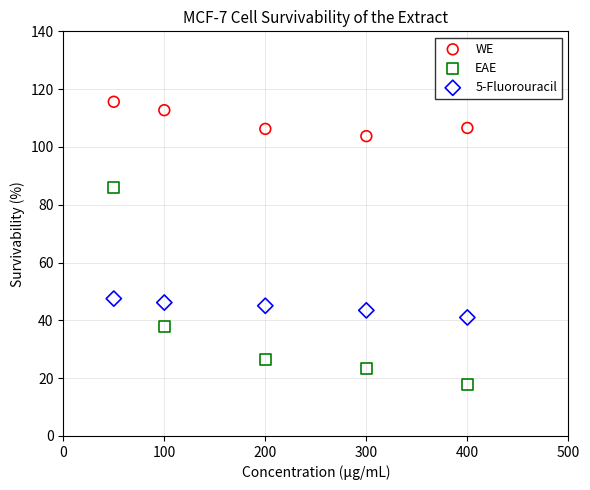

Which series contains the highest Y value?

WE